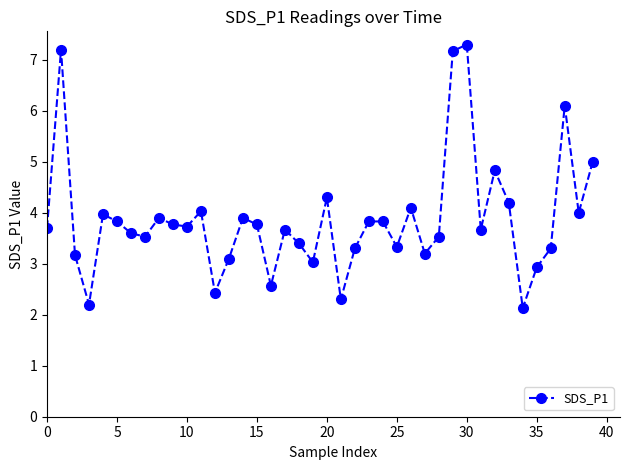

How many points are lower than both their immediate neighbors (excluding endpoints)?

12